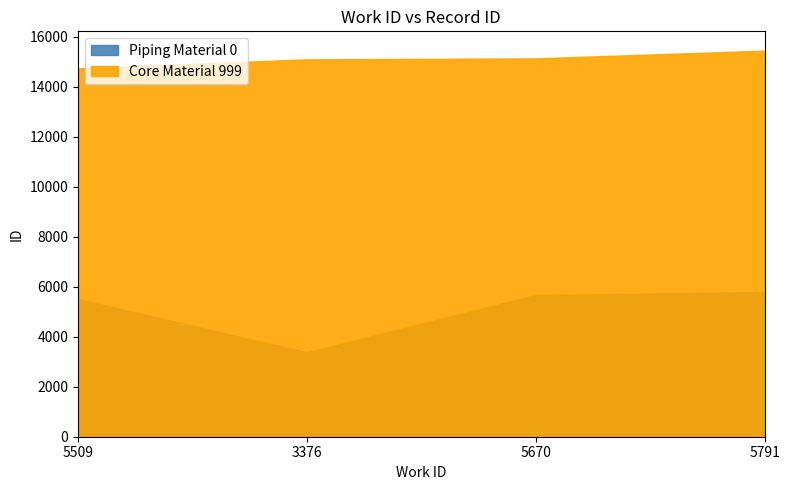

Does the chart have visible grid lines?

No